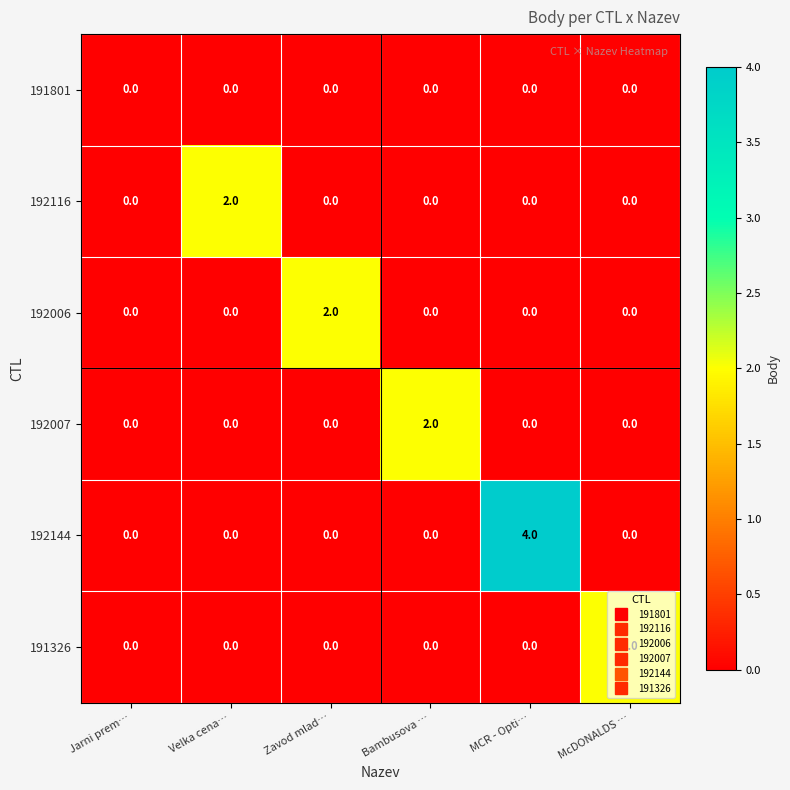

Which series has the widest spread of values?

192144